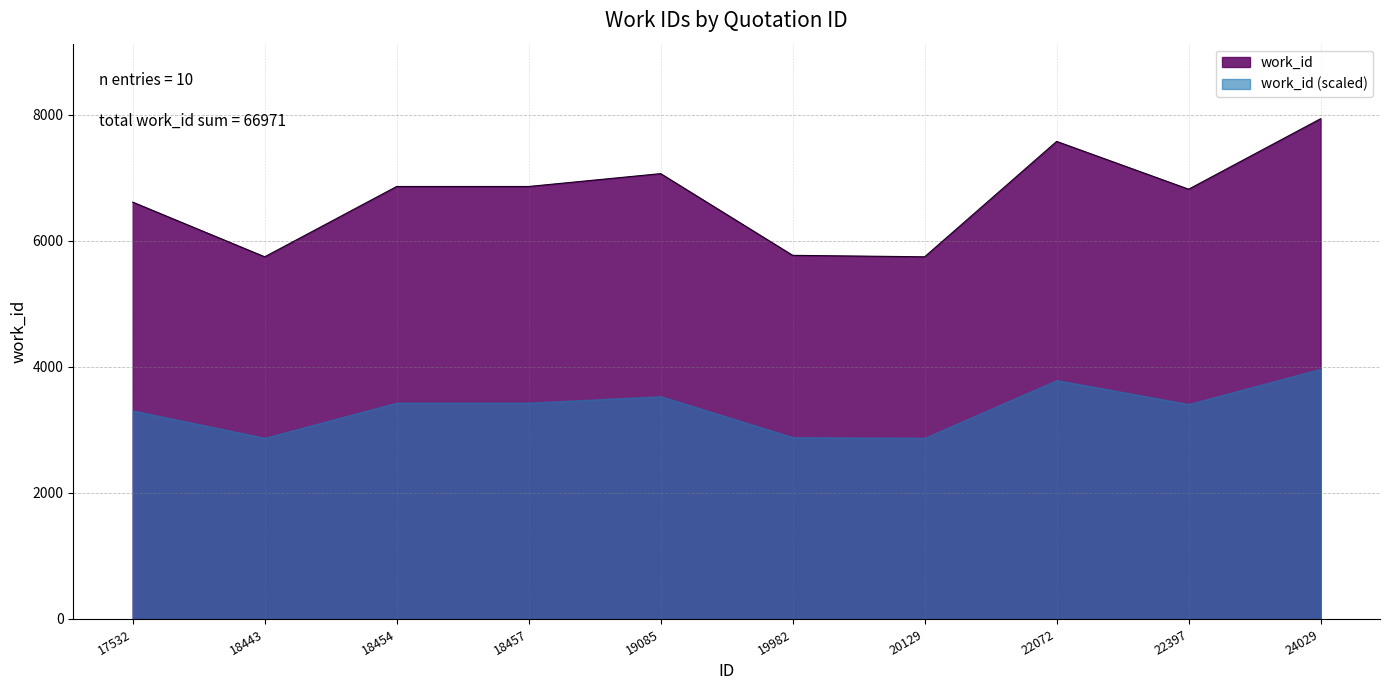

What is the value of the 4th point from the left?

6859